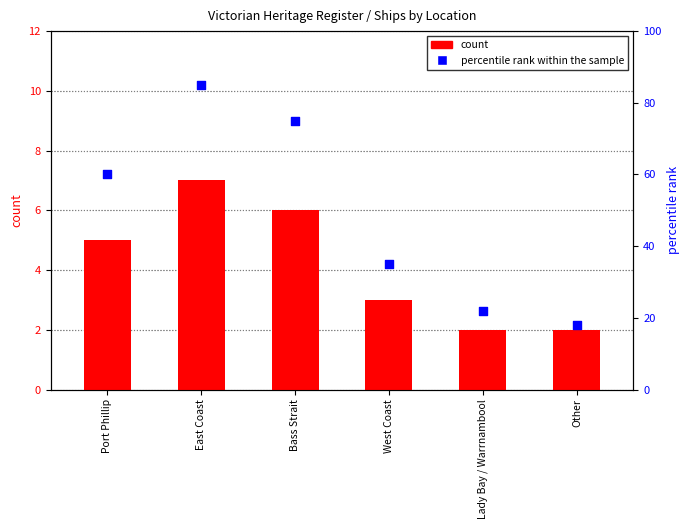

At which category is the sum across all series the highest?

East Coast